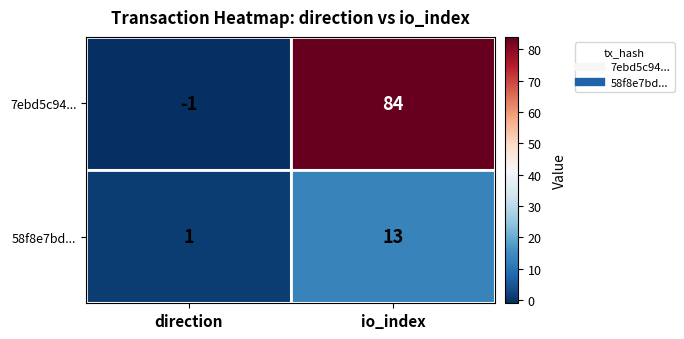

At which label does 58f8e7bd... reach its minimum?

direction